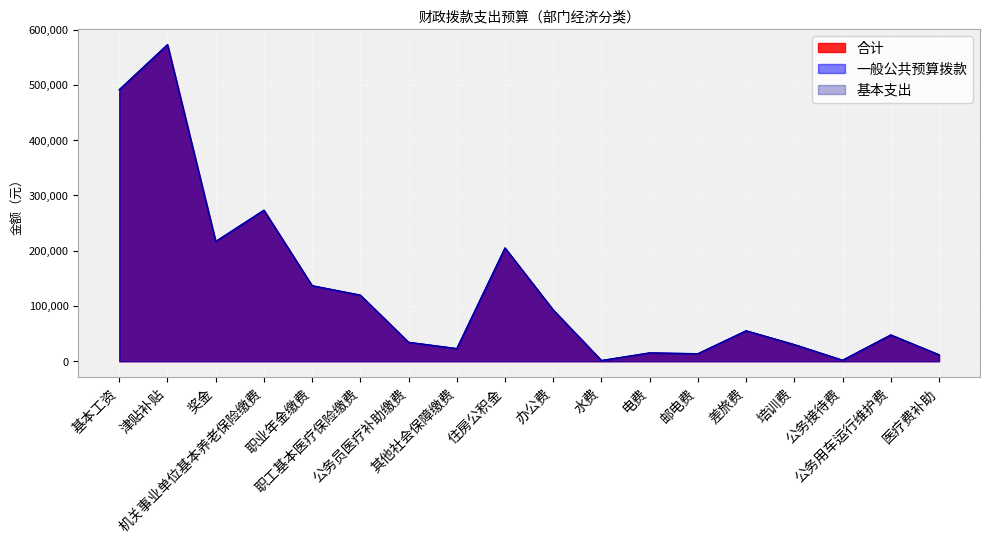

What is the difference between the 合计 values at 培训费 and 奖金?

186665.0